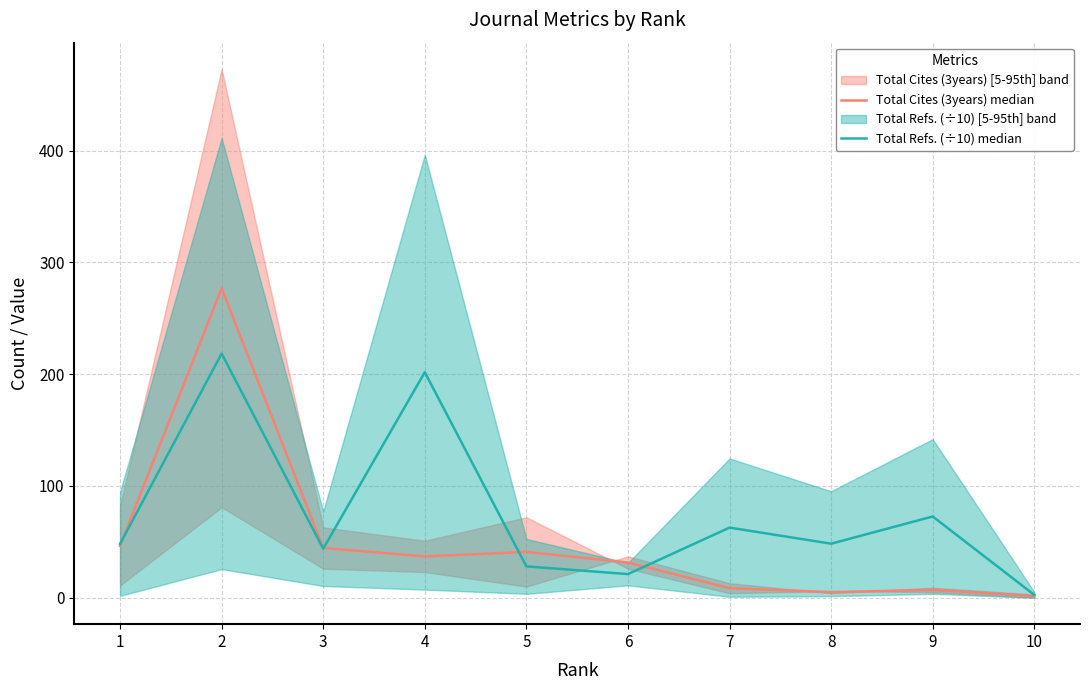

At how many categories does at least one series exceed 276?

1